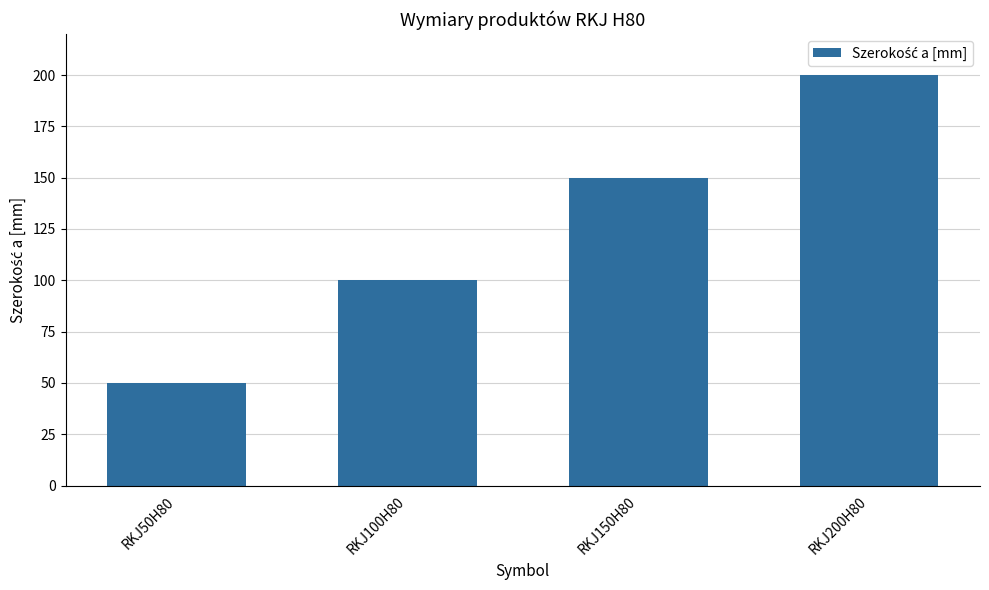

What is the value of the 4th bar from the left?

200